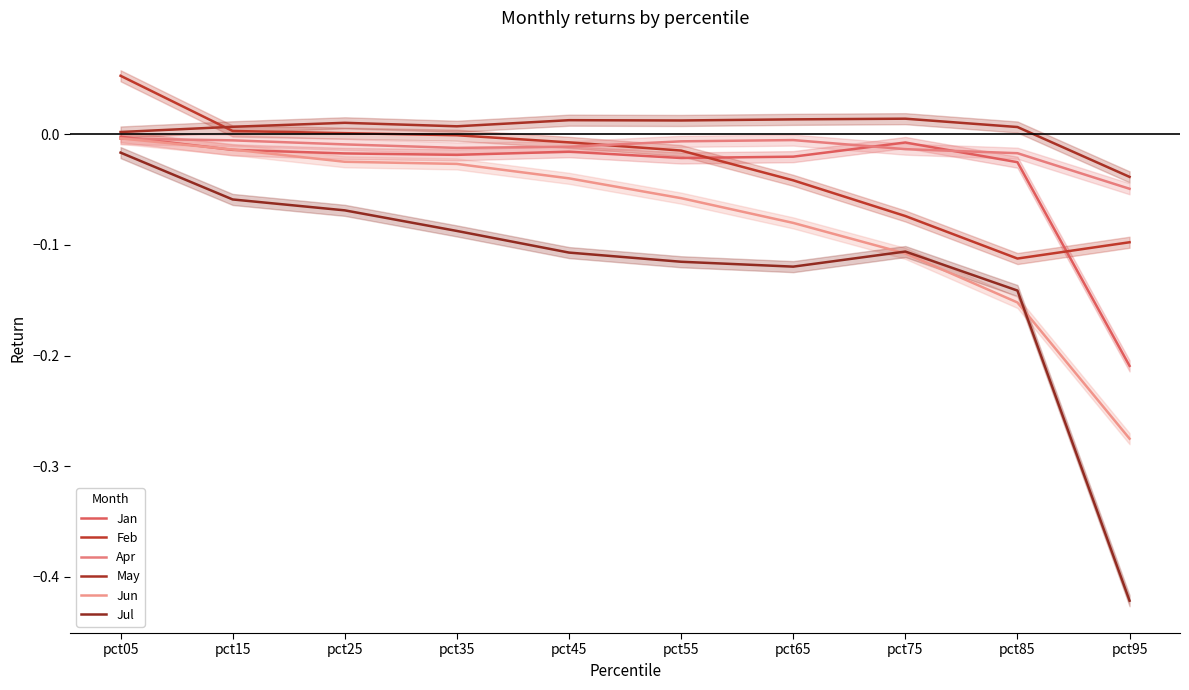

Where is Jul nearest to the value 0?

pct05